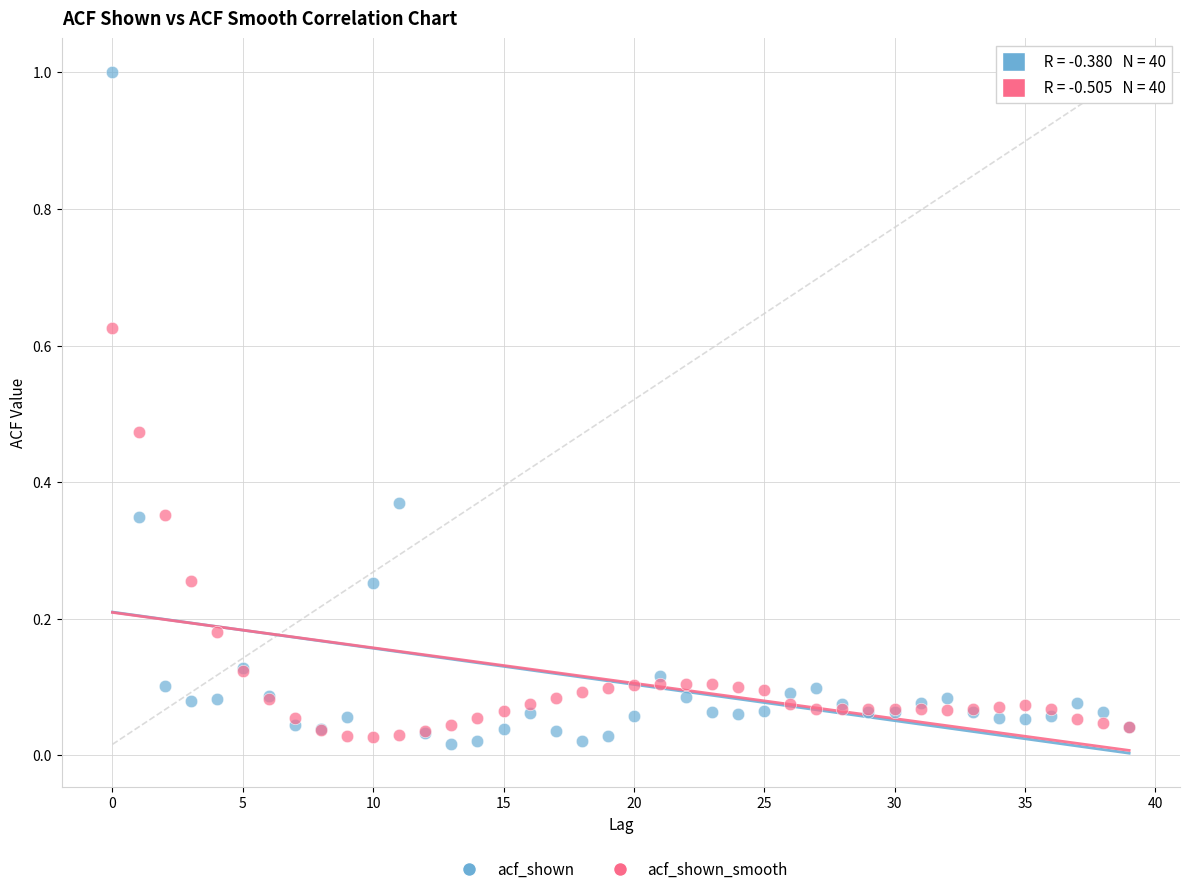

Which series contains the highest Y value?

acf_shown